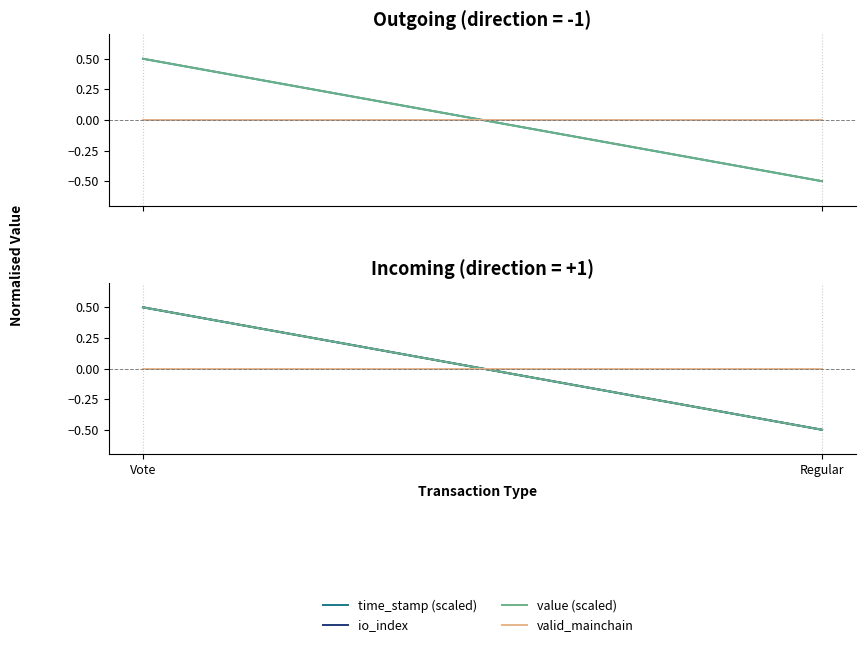

The io_index series shows -0.5 at Regular. True or false?

True